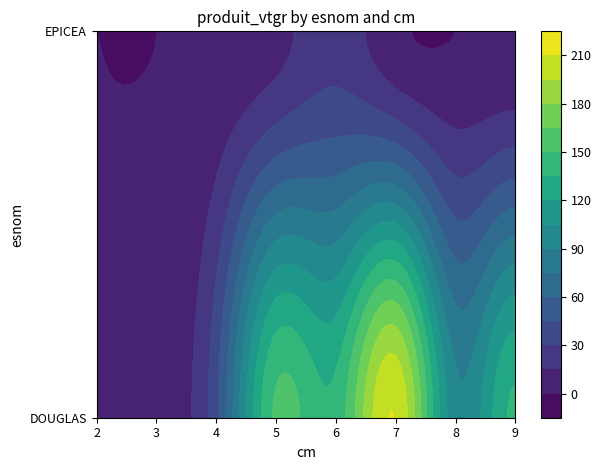

List the series in order of their peak value, lowest first.

EPICEA, DOUGLAS